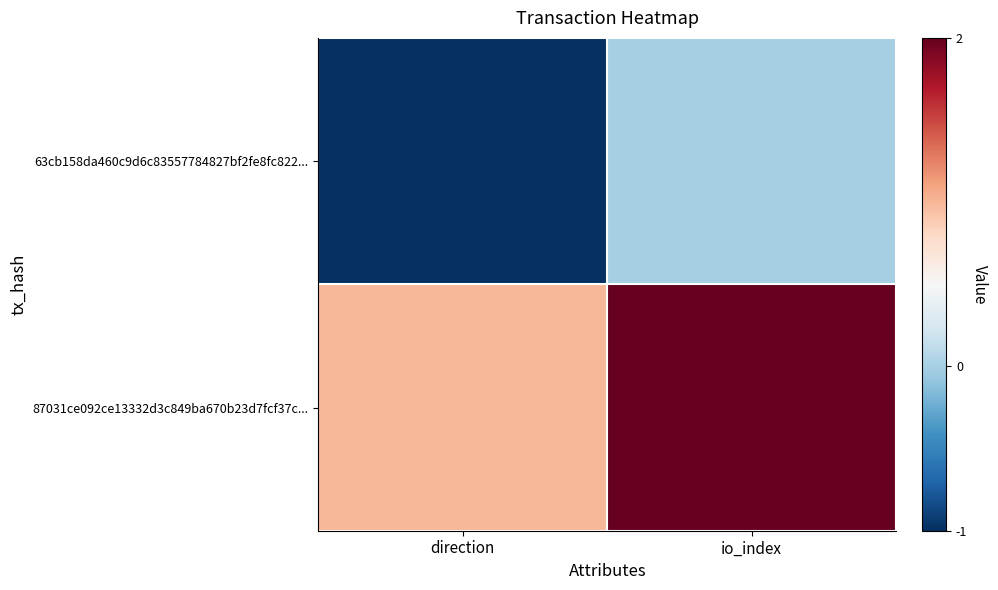

Reading right to left, transcribe all the data shown in this chart.

63cb158da460c9d6c83557784827bf2fe8fc822...: io_index=0	direction=-1
87031ce092ce13332d3c849ba670b23d7fcf37c...: io_index=2	direction=1